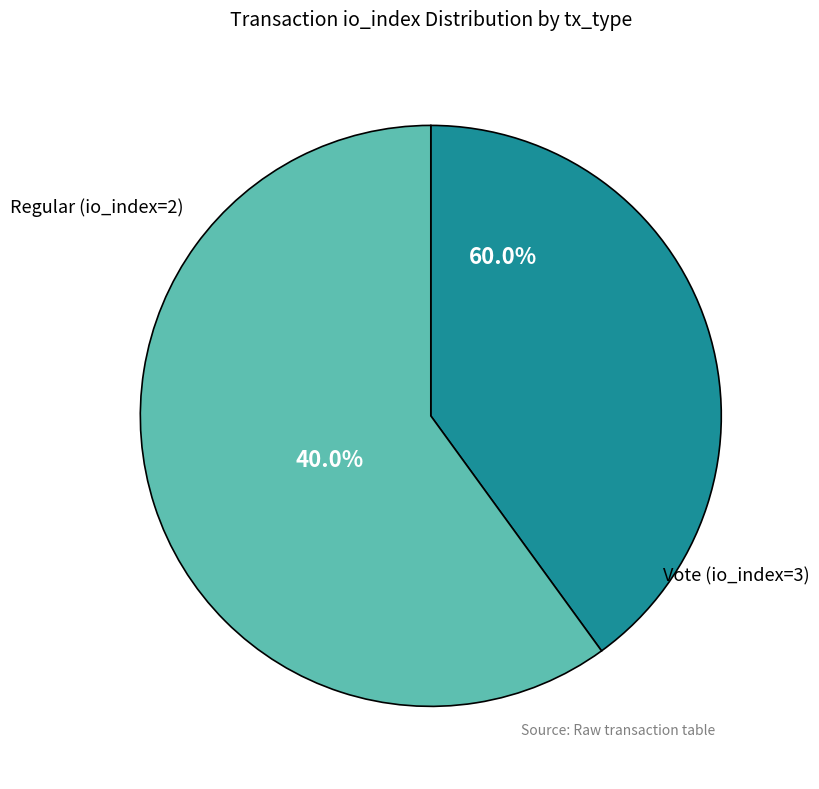

True or false: Vote (io_index=3) accounts for 60% of the total.

True